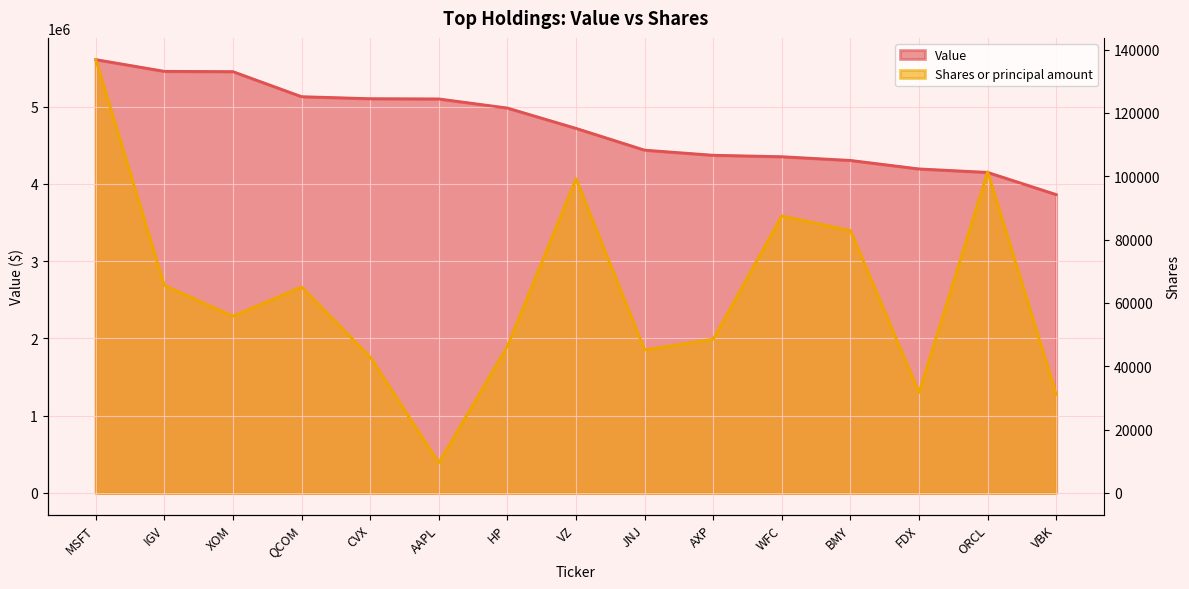

The value of Value at CVX is 5103000.0. True or false?

True